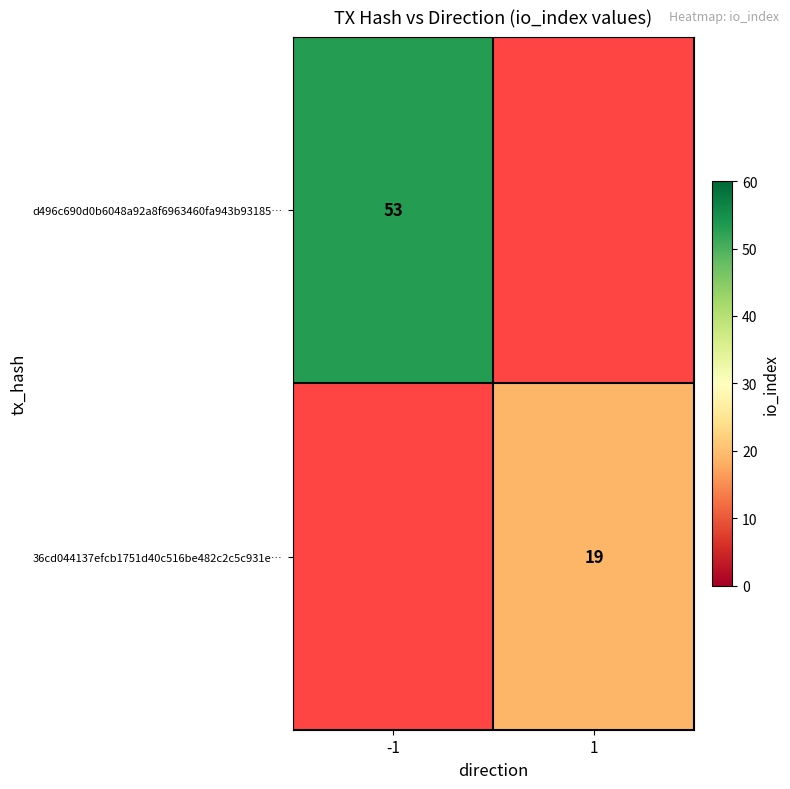

Is it true that d496c690d0b6048a92a8f6963460fa943b93185… equals 53 at -1?

True